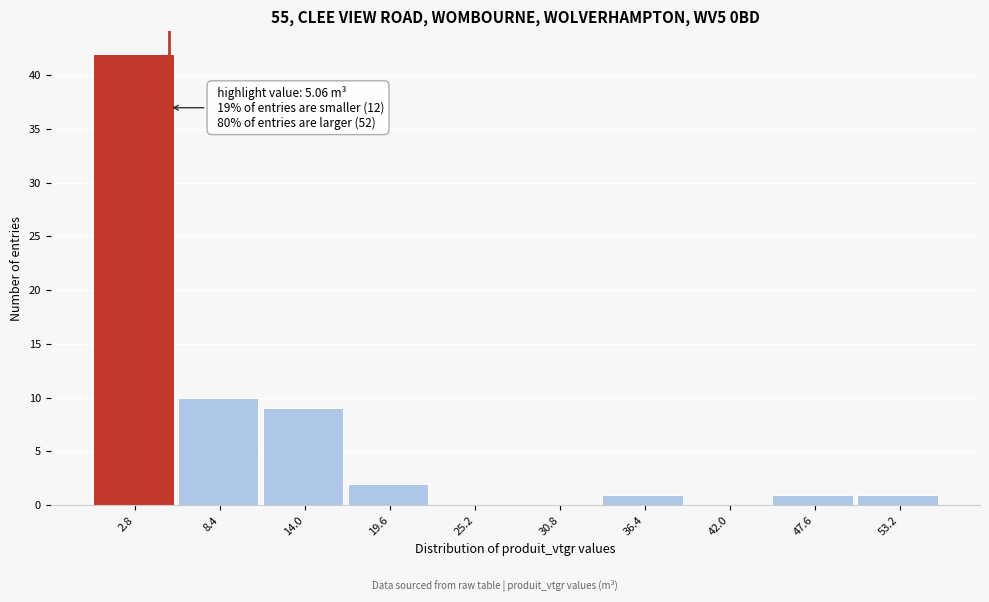

Which range on the x-axis has the tallest bar?

0 to 6